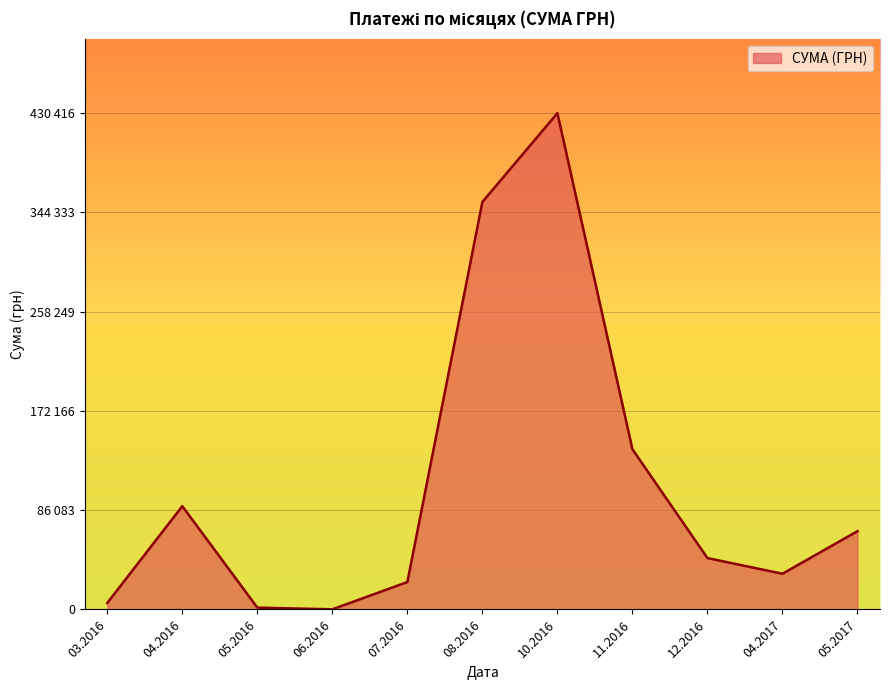

Is this an area chart (filled region under the line)?

Yes